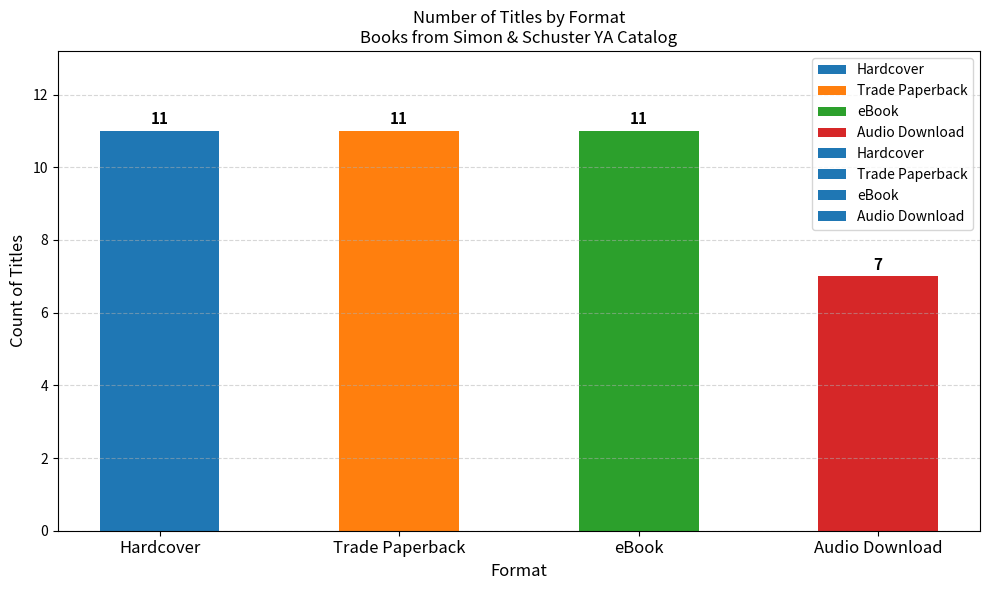

Which category has the lowest value across all series?

Audio Download